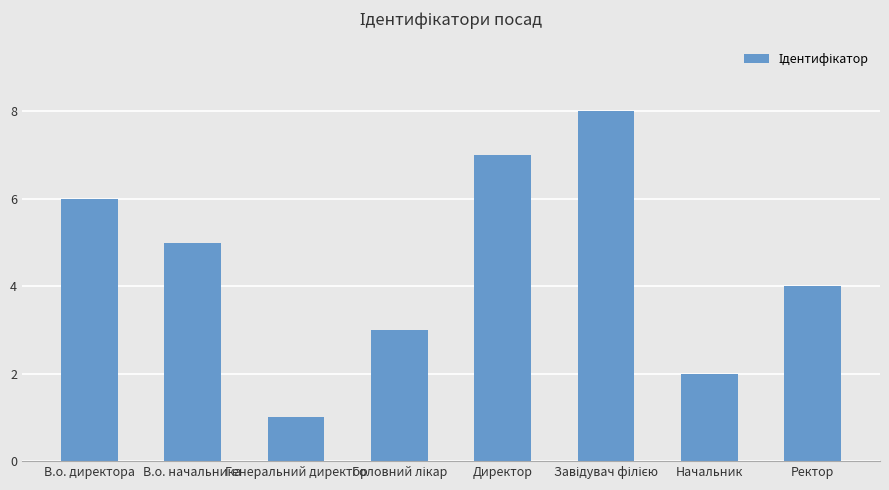

What is the maximum value shown in the chart?

8